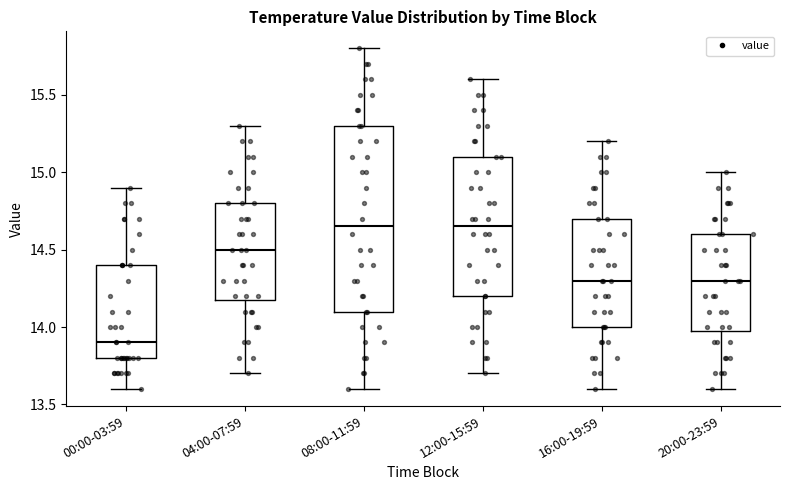

Reading left to right, transcribe this box plot: for each box, give where its median line is, the range the box spans, and where its two whiskers end, as read against the y-axis. The values are not printed on the chart, so give them approximately, as read against the axis.

00:00-03:59: median 13.90, box 13.80 to 14.40, whiskers 13.60 to 14.90
04:00-07:59: median 14.50, box 14.20 to 14.80, whiskers 13.70 to 15.30
08:00-11:59: median 14.65, box 14.10 to 15.30, whiskers 13.60 to 15.80
12:00-15:59: median 14.65, box 14.20 to 15.10, whiskers 13.70 to 15.60
16:00-19:59: median 14.30, box 14.00 to 14.70, whiskers 13.60 to 15.20
20:00-23:59: median 14.30, box 14.00 to 14.60, whiskers 13.60 to 15.00